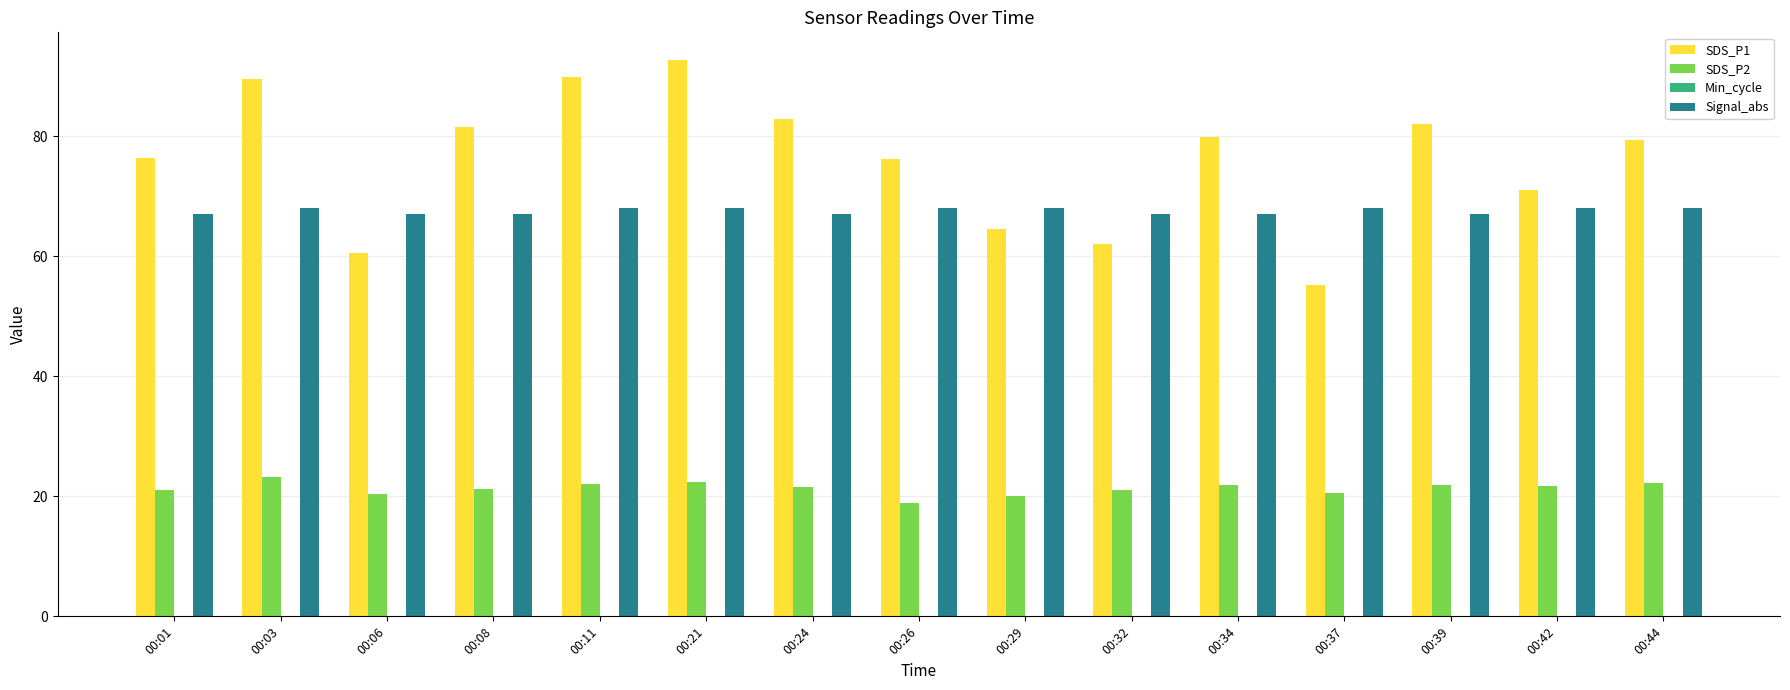

How many series are shown in this chart?

4